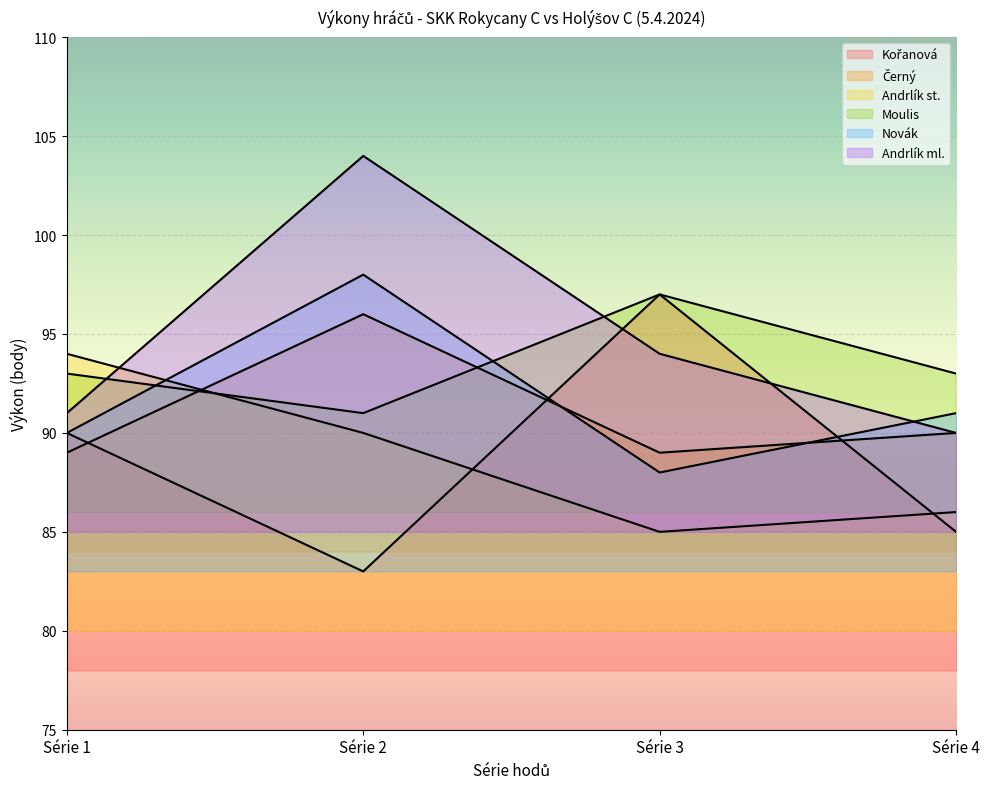

Is the value of Kořanová at Série 2 greater than the value of Moulis at Série 3?

No